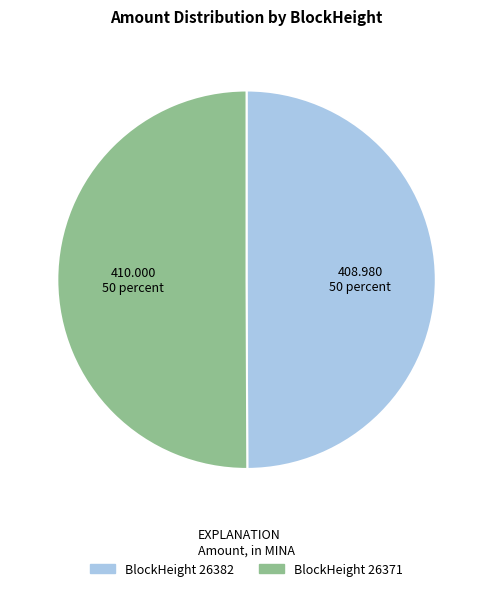

Is the sum of BlockHeight 26371 and BlockHeight 26382 greater than half?

Yes